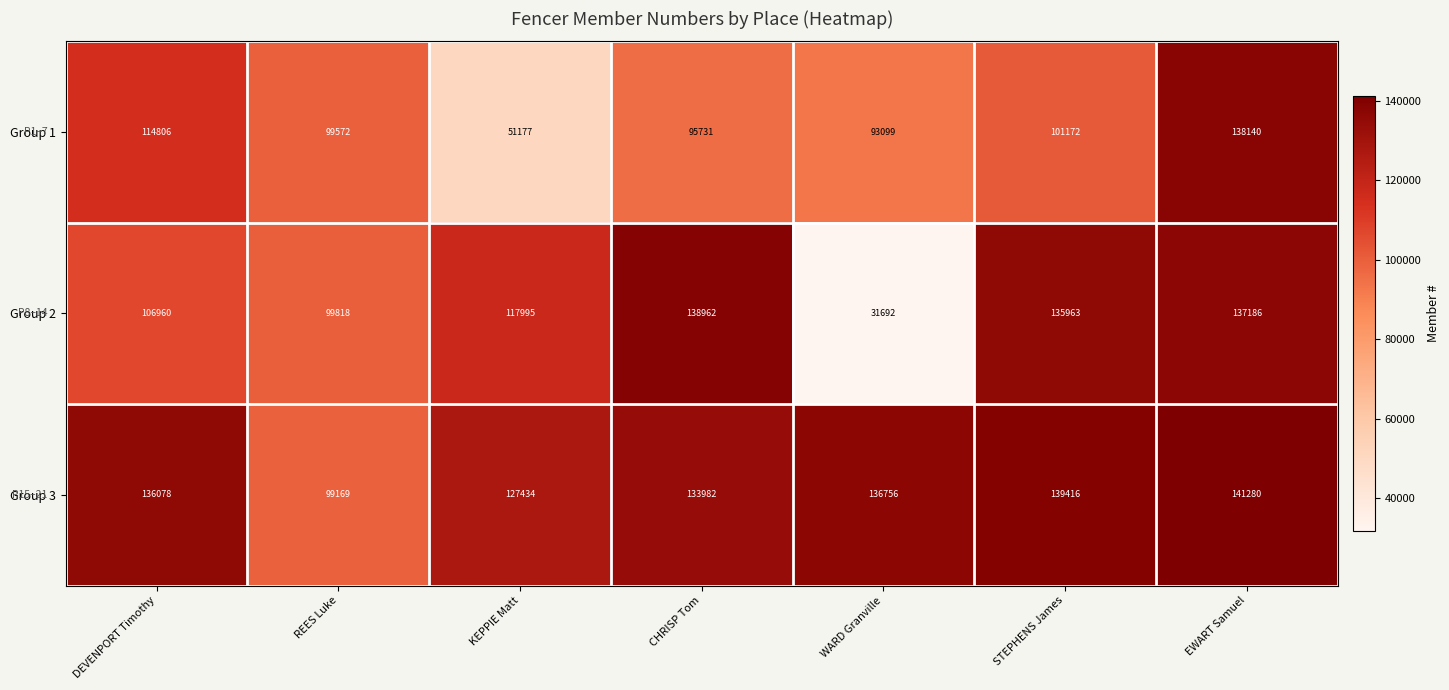

What is the sum of all Group 3 values?

914115